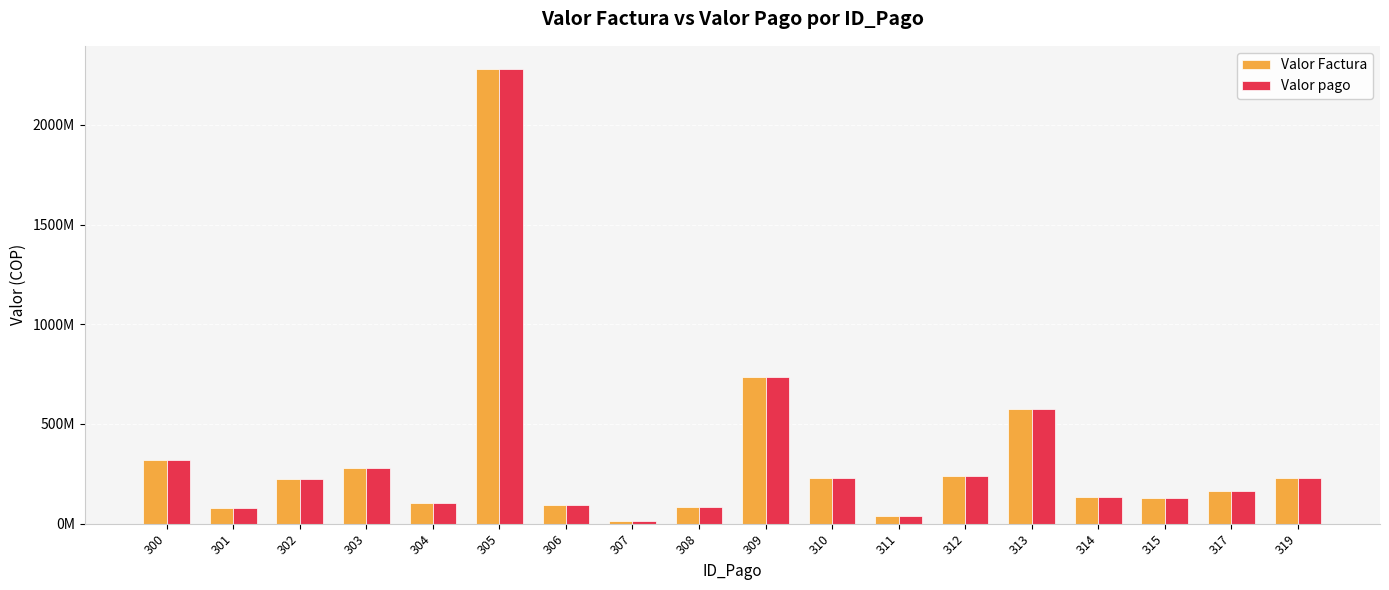

Does the chart contain any negative values?

No